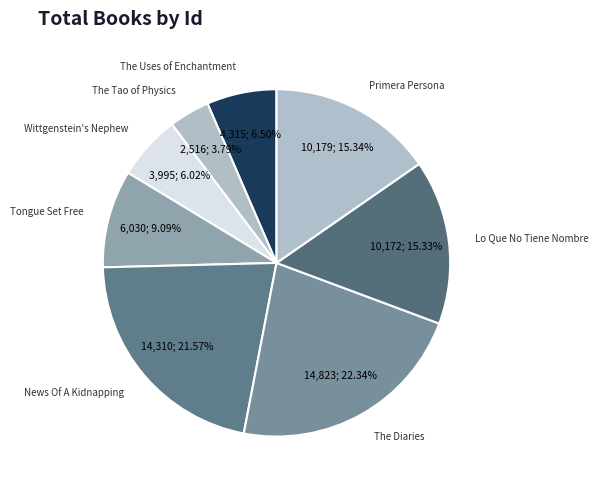

The The Diaries slice represents 34% of the pie. True or false?

False